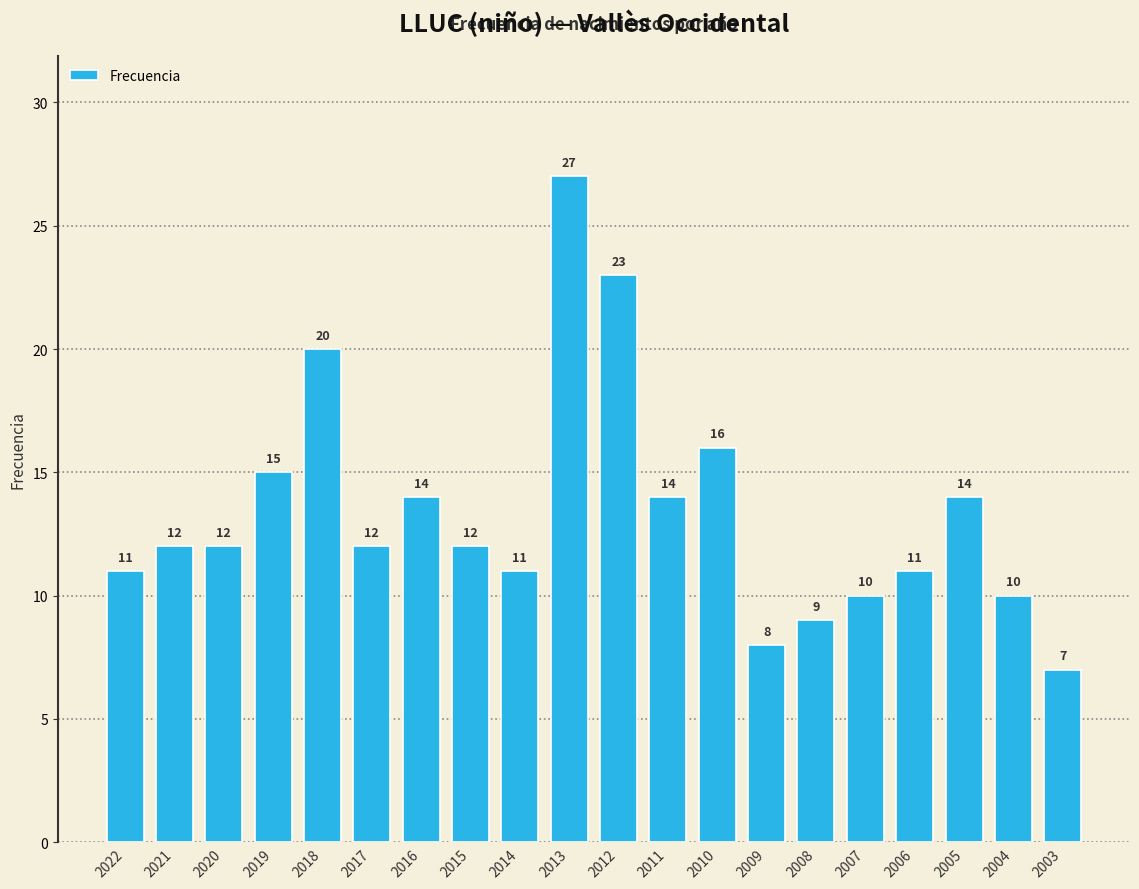

Where is the data nearest to the value 17?

2010